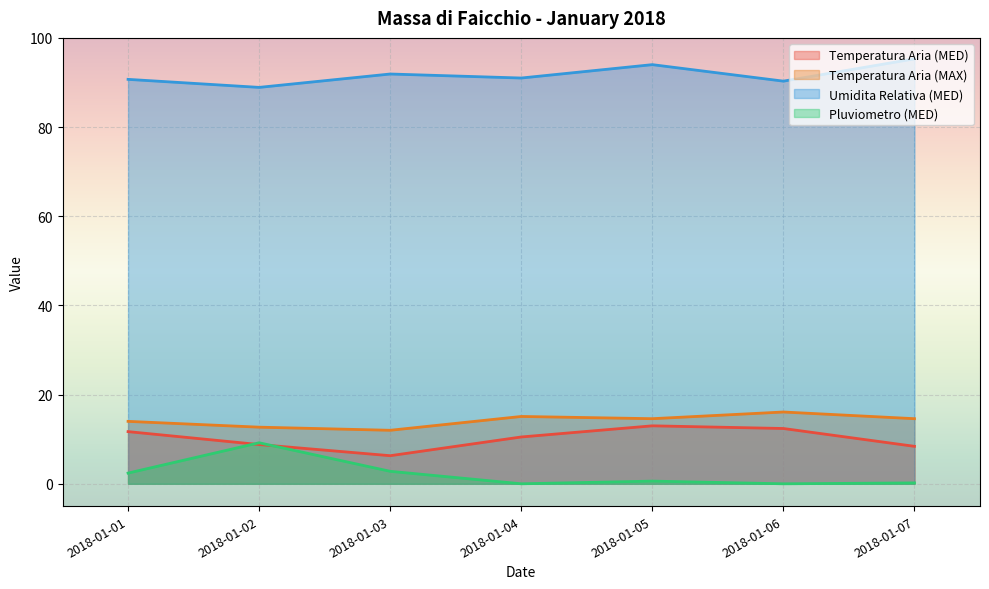

Which series has the largest total across all categories?

Umidita Relativa (MED)